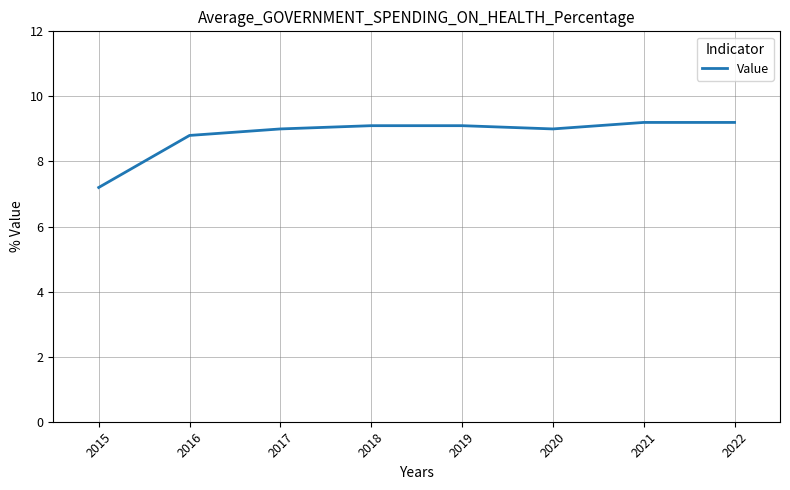

What is the sum of all values?

70.6